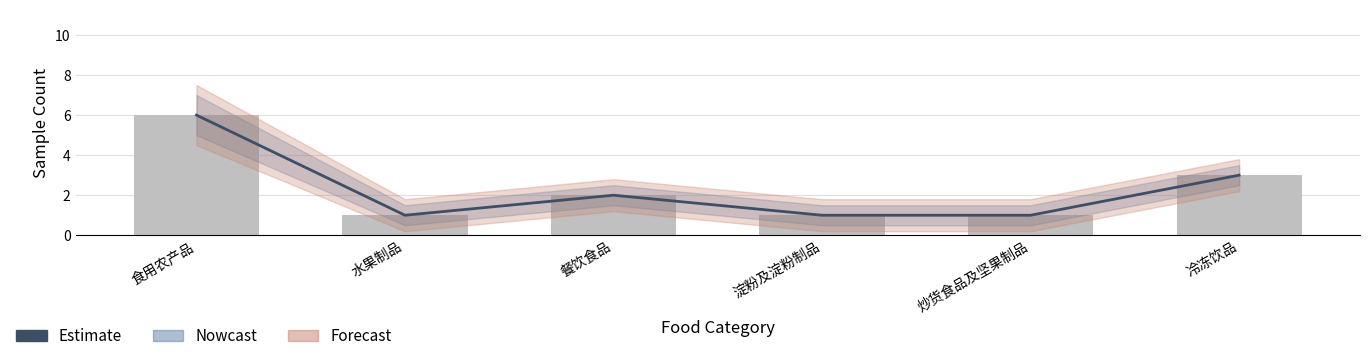

What is the label of the 6th bar from the right?

食用农产品